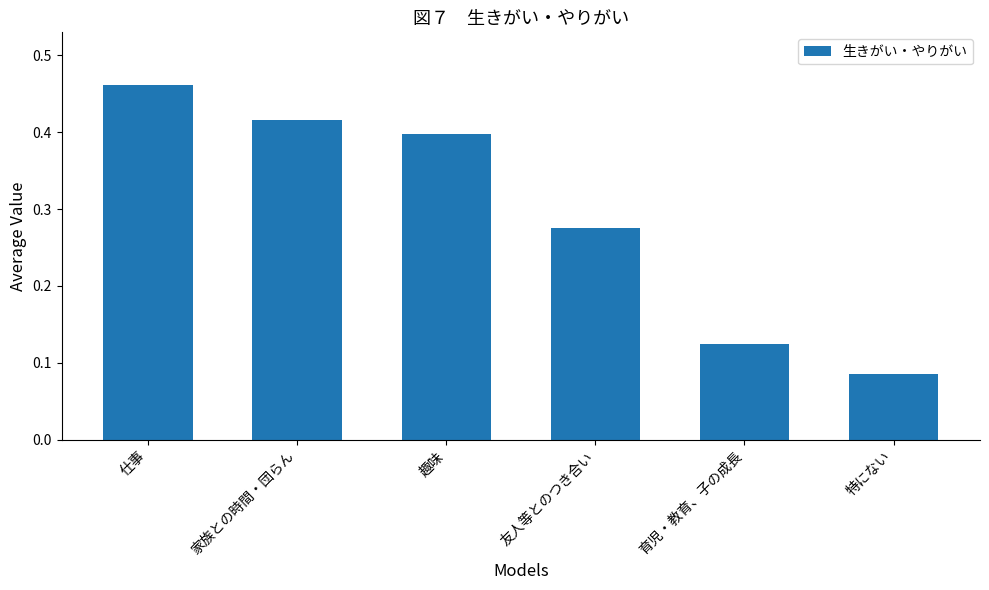

At which category does the chart reach its minimum across all series?

特にない